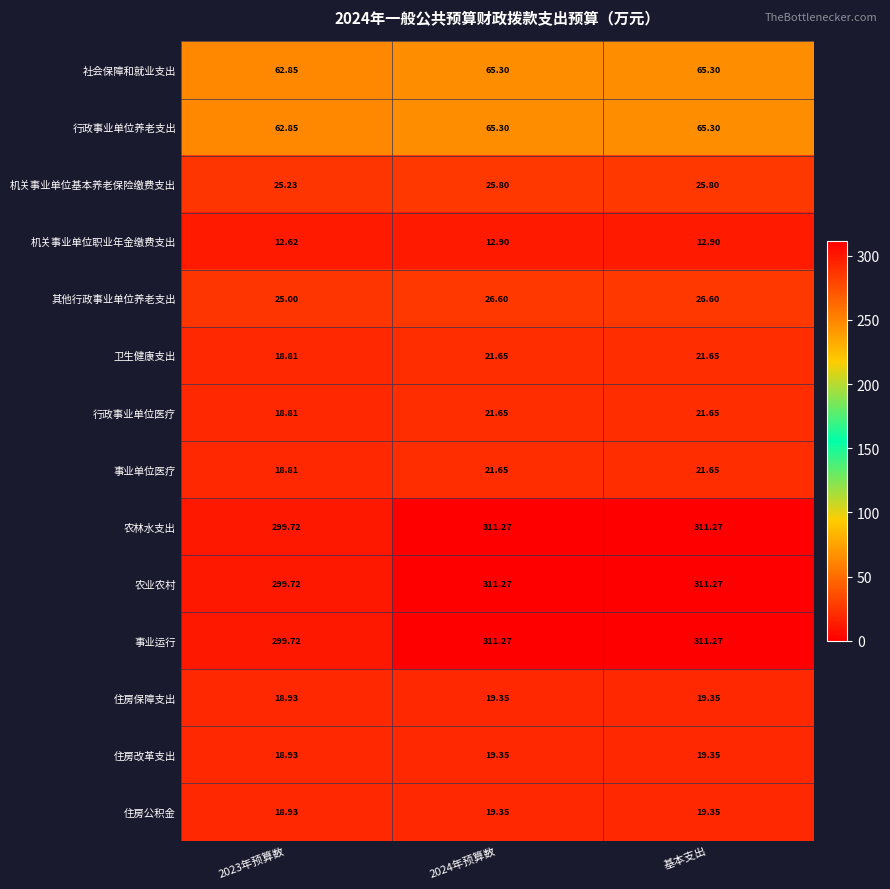

Is the value of 住房公积金 at 2023年预算数 greater than the value of 农林水支出 at 2024年预算数?

No